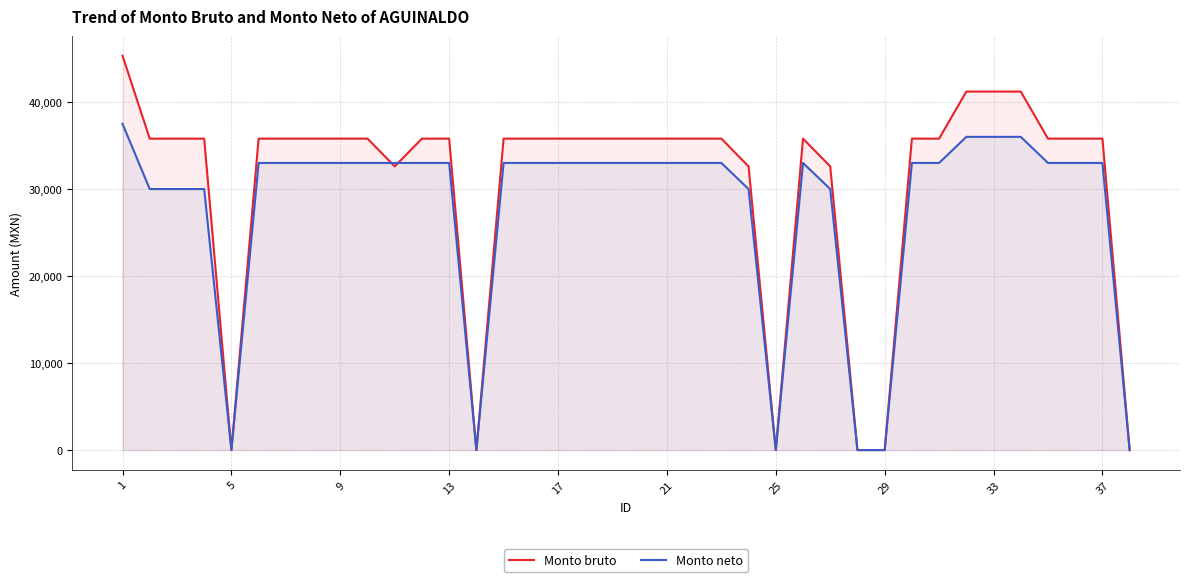

Which series has the largest total across all categories?

Monto bruto